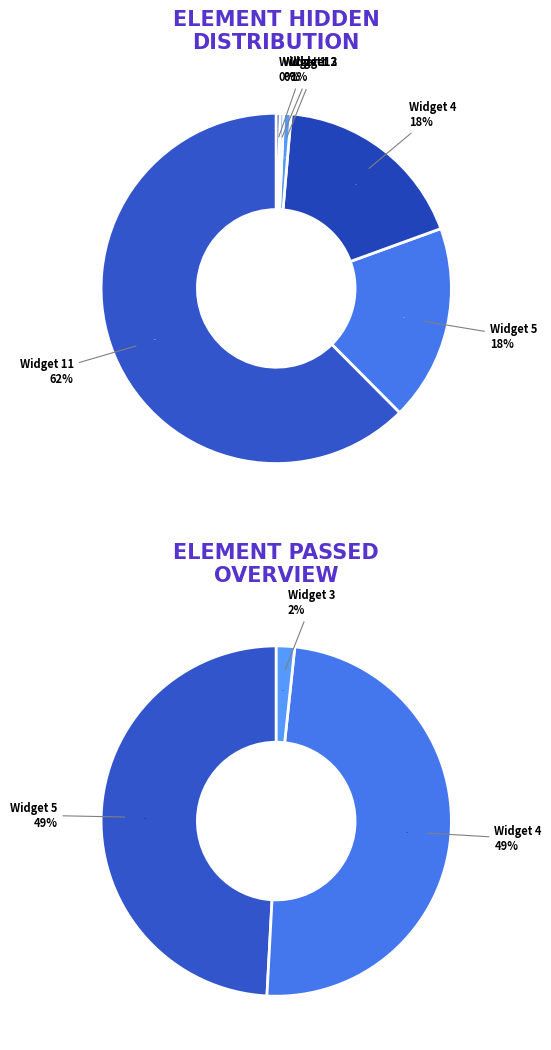

Approximately how many times larger is the value at Widget 12 compared to Widget 3?

0.5